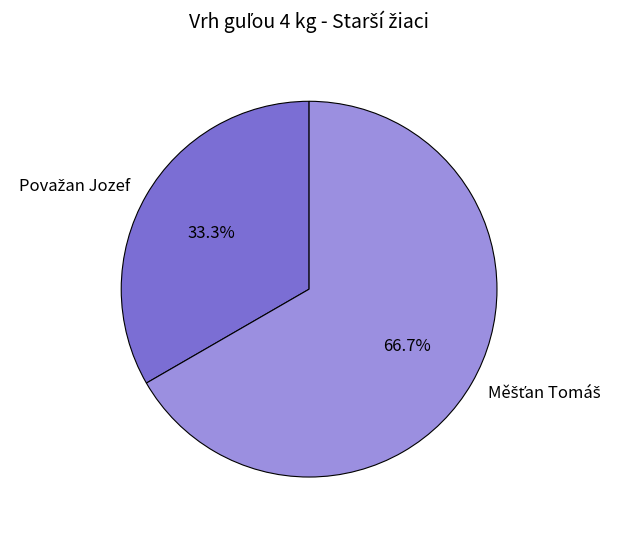

Does any single category account for the majority?

Yes